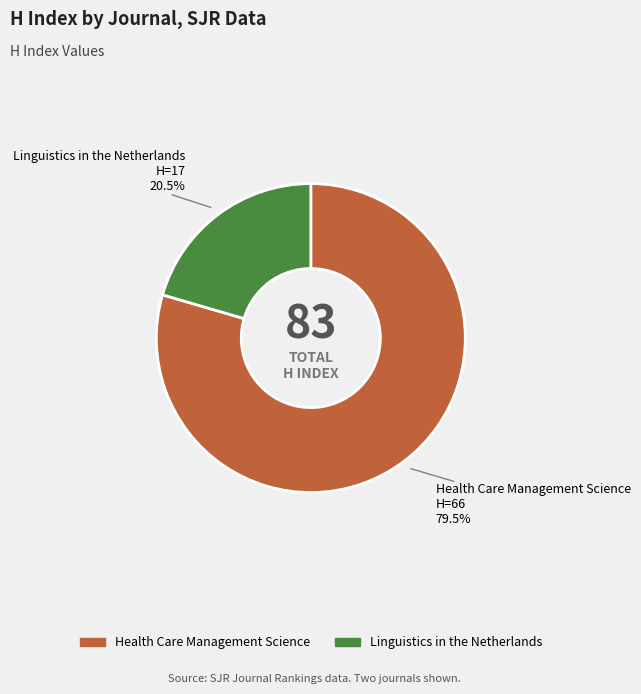

Does Health Care Management Science represent more than half of the total?

Yes